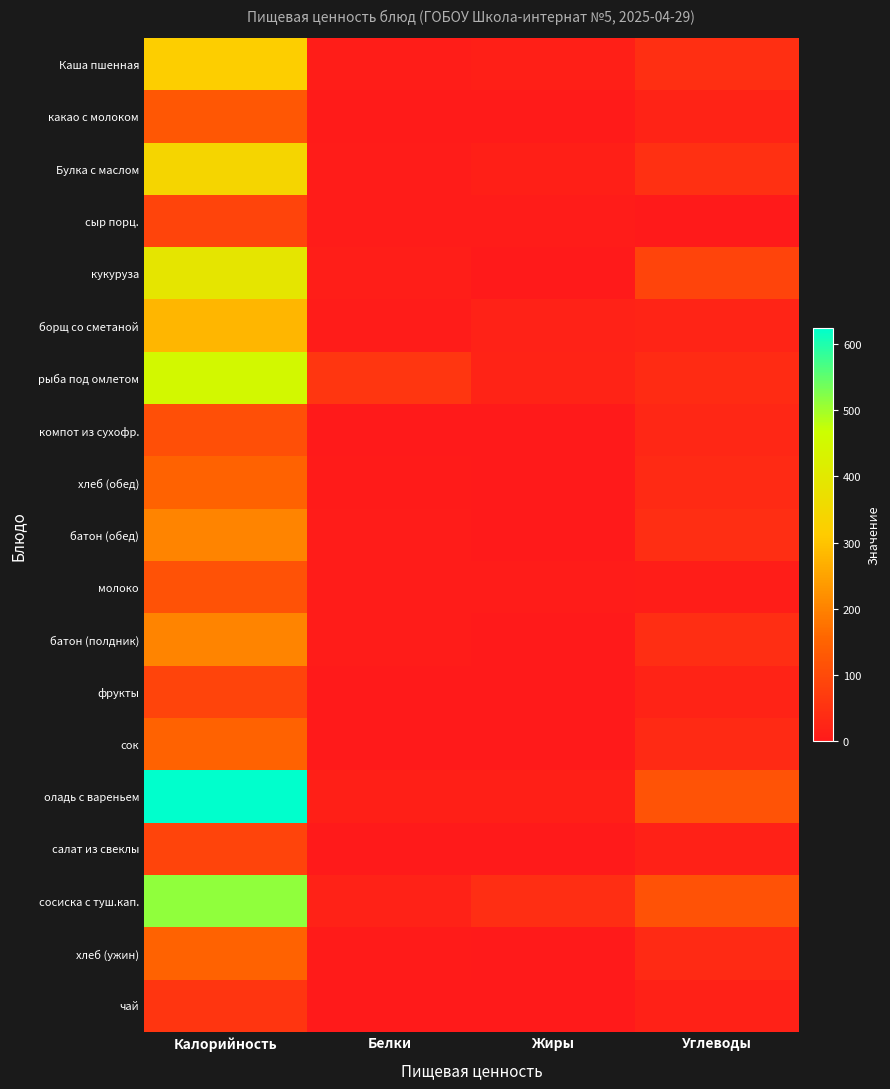

What is the greatest value displayed?

624.2